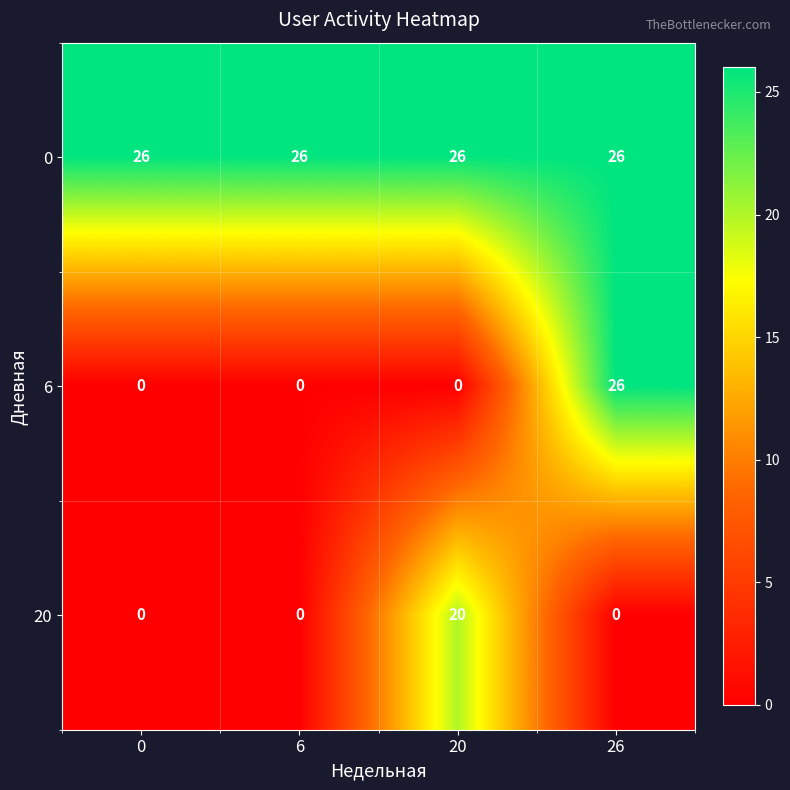

Reading right to left, extract all data points from this chart.

0: 26=26	20=26	6=26	0=26
6: 26=26	20=0	6=0	0=0
20: 26=0	20=20	6=0	0=0